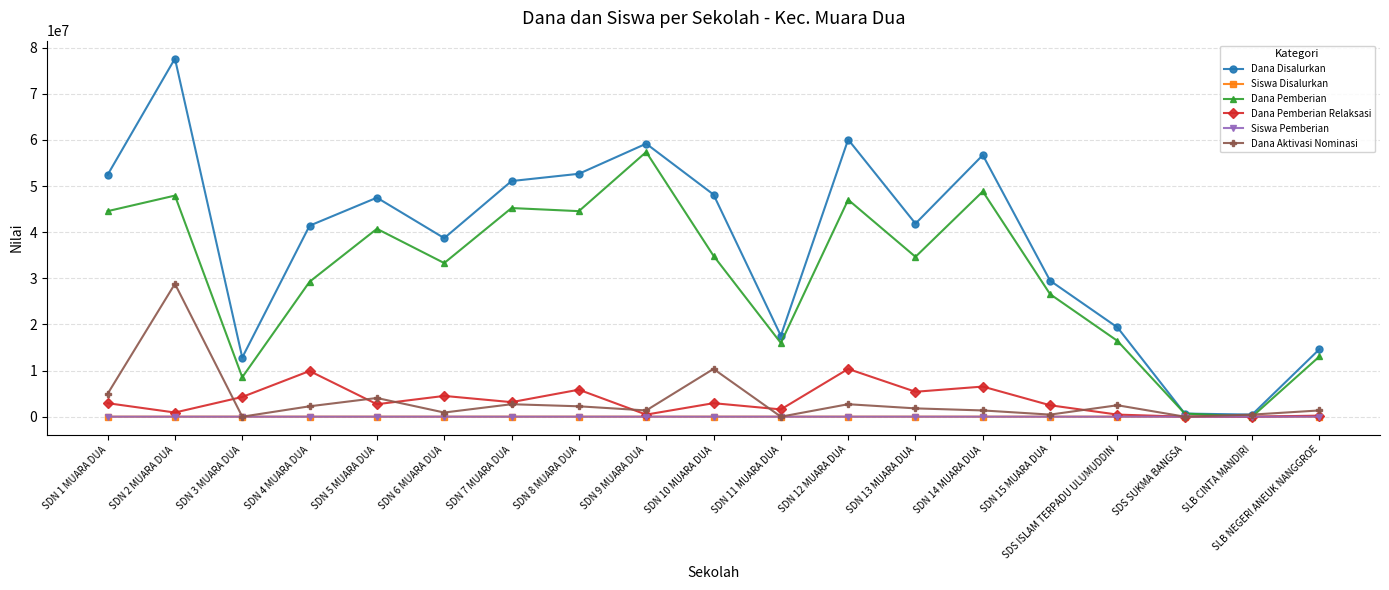

Which series has the widest spread of values?

Dana Disalurkan